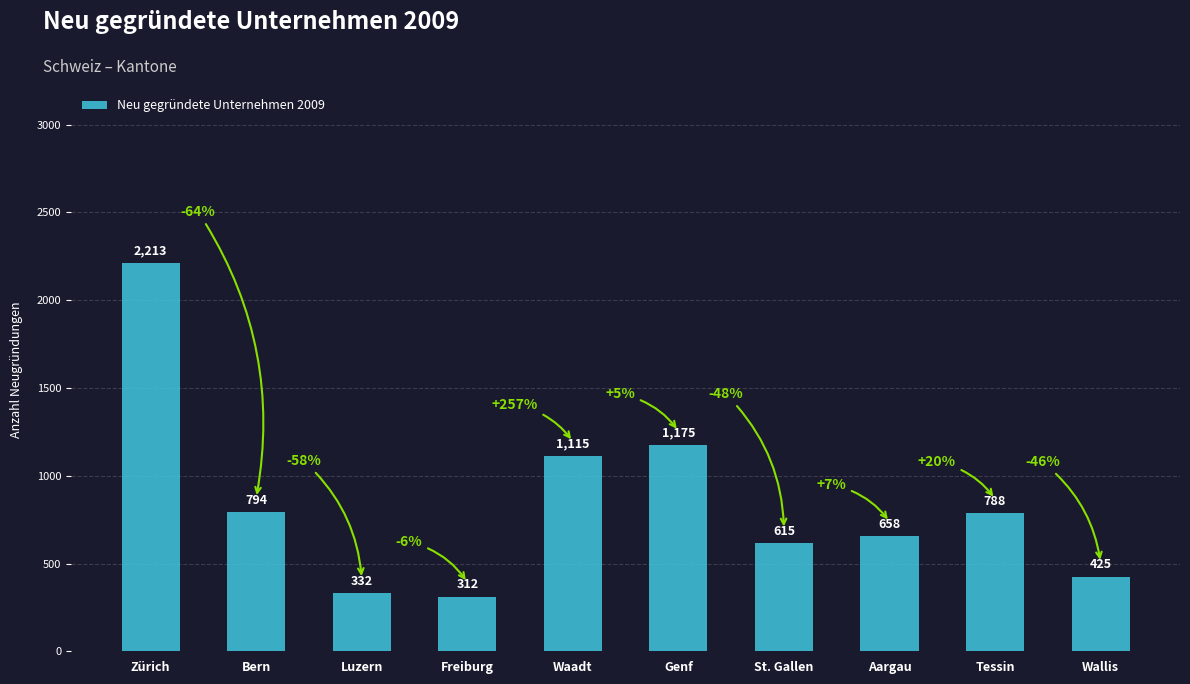

What is the average value?

843